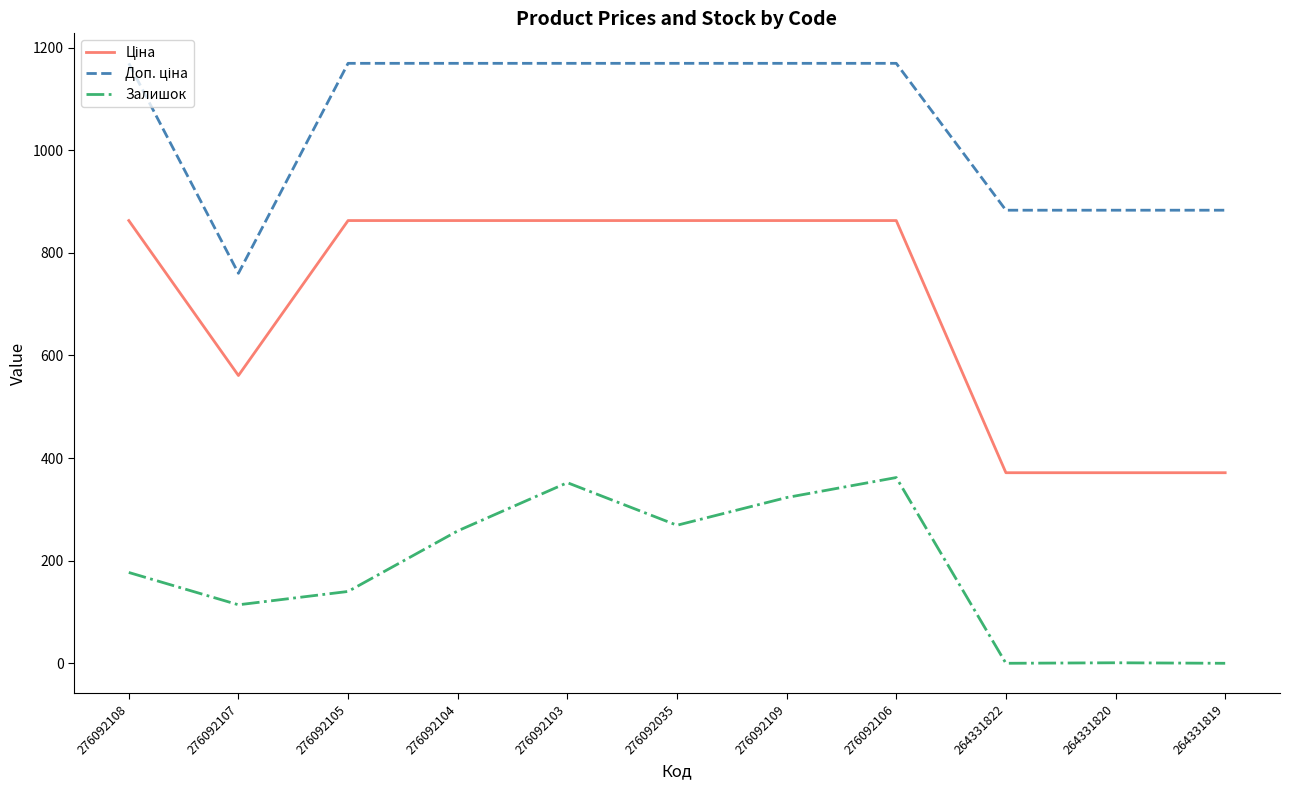

What is the difference between the highest and lowest values at 276092035?

900.2